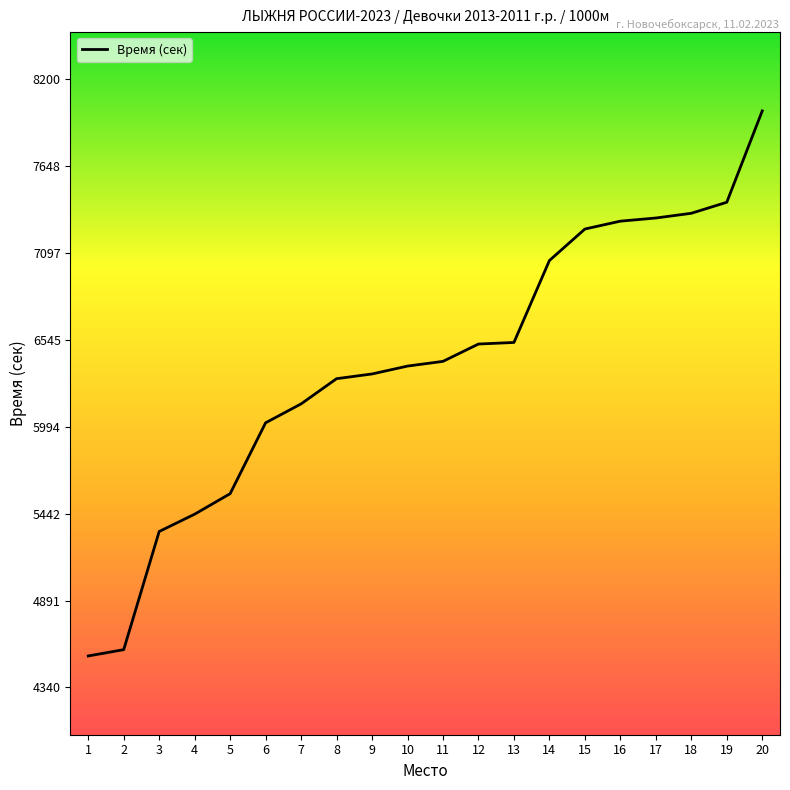

Between 5 and 7, which is larger?

7